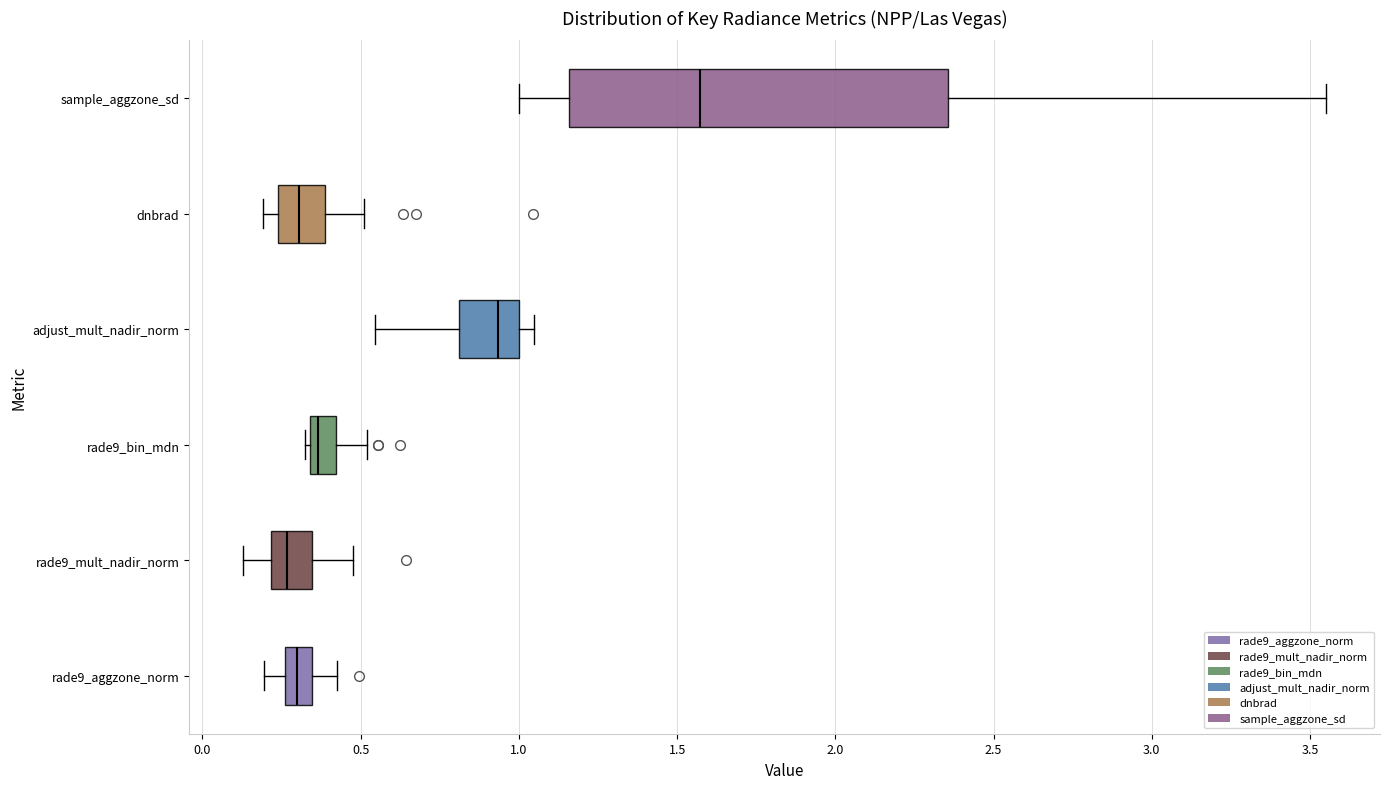

Reading bottom to top, transcribe this box plot: for each box, give where its median line is, the range the box spans, and where its two whiskers end, as read against the x-axis. The values are not printed on the chart, so give them approximately, as read against the axis.

rade9_aggzone_norm: median 0.30, box 0.25 to 0.35, whiskers 0.20 to 0.45
rade9_mult_nadir_norm: median 0.25, box 0.20 to 0.35, whiskers 0.15 to 0.50
rade9_bin_mdn: median 0.35 (just right of the box's left edge), box 0.35 to 0.40, whiskers 0.35 (just left of the box's left edge) to 0.50
adjust_mult_nadir_norm: median 0.95, box 0.80 to 1.00, whiskers 0.55 to 1.05
dnbrad: median 0.30, box 0.25 to 0.40, whiskers 0.20 to 0.50
sample_aggzone_sd: median 1.55, box 1.15 to 2.35, whiskers 1.00 to 3.55